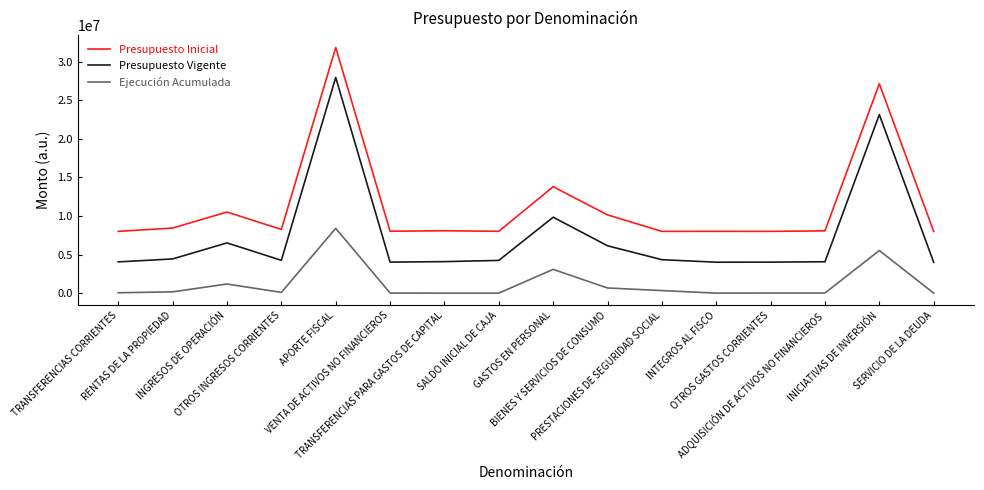

What is the difference between the maximum and minimum values in the Presupuesto Vigente series?

23941145